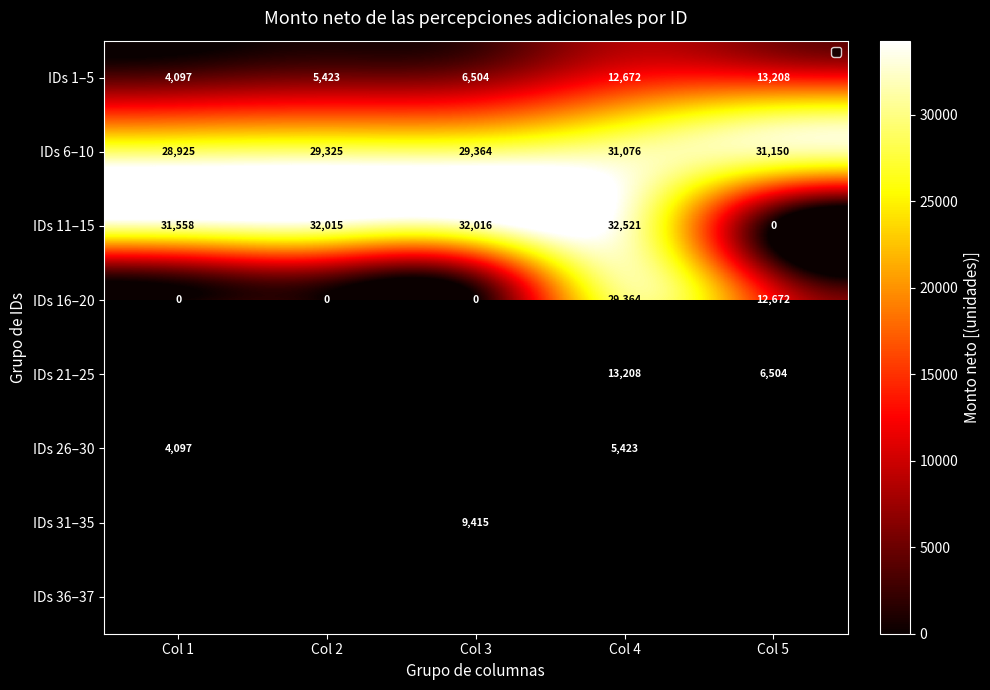

At which label is IDs 21–25 closest to 20167?

Col 4